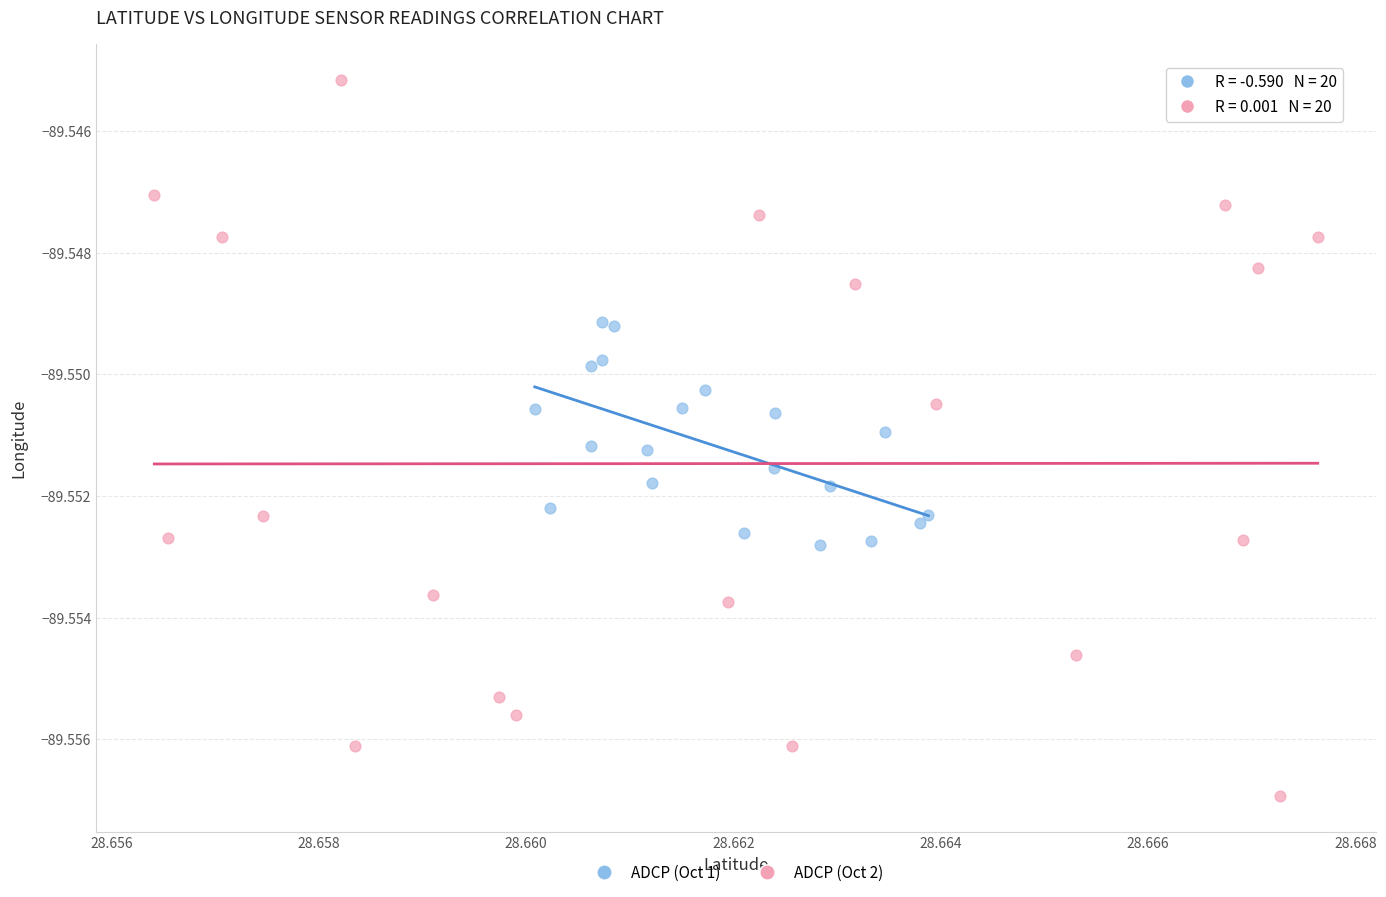

What are all the series names shown in the legend?

ADCP (Oct 1), ADCP (Oct 2)